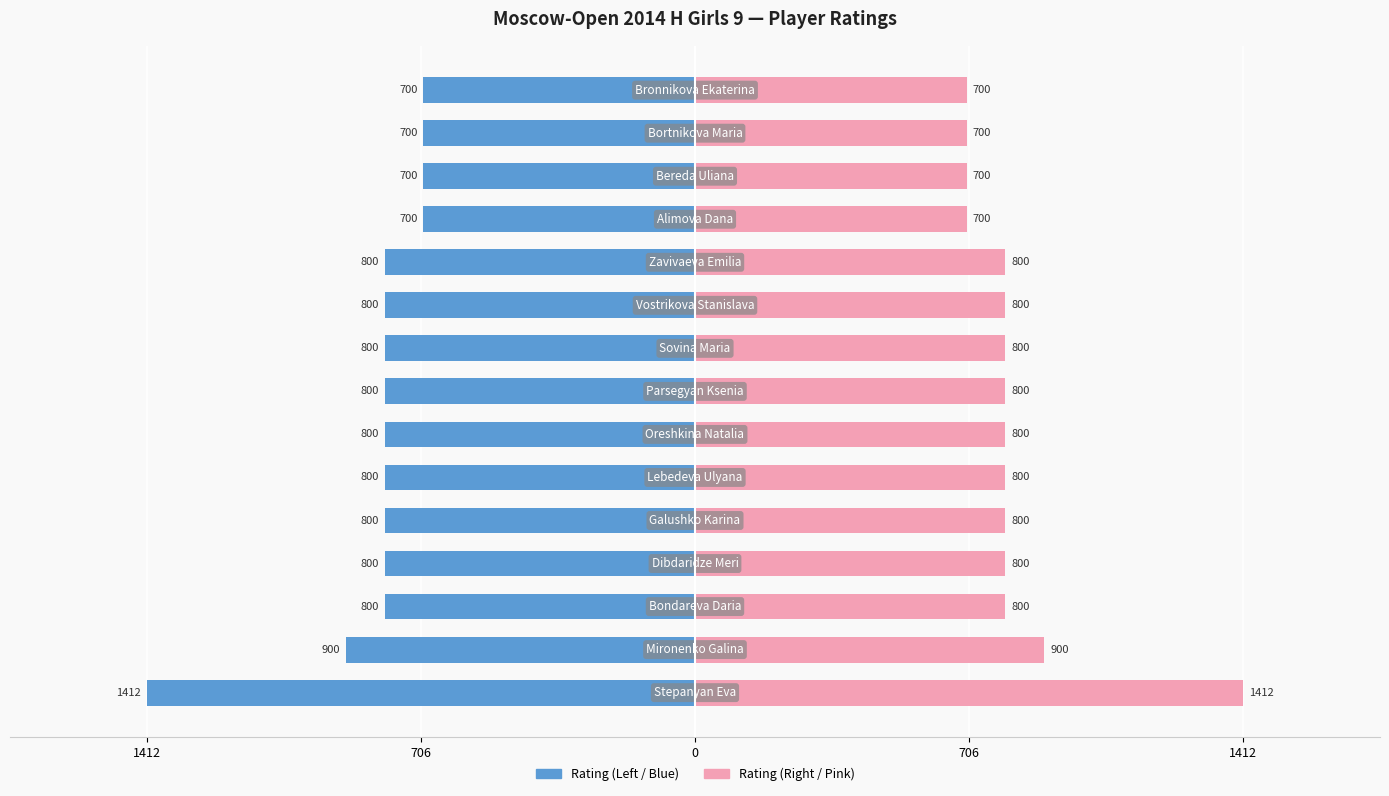

What is the average value of the Rating (Right) series?

821